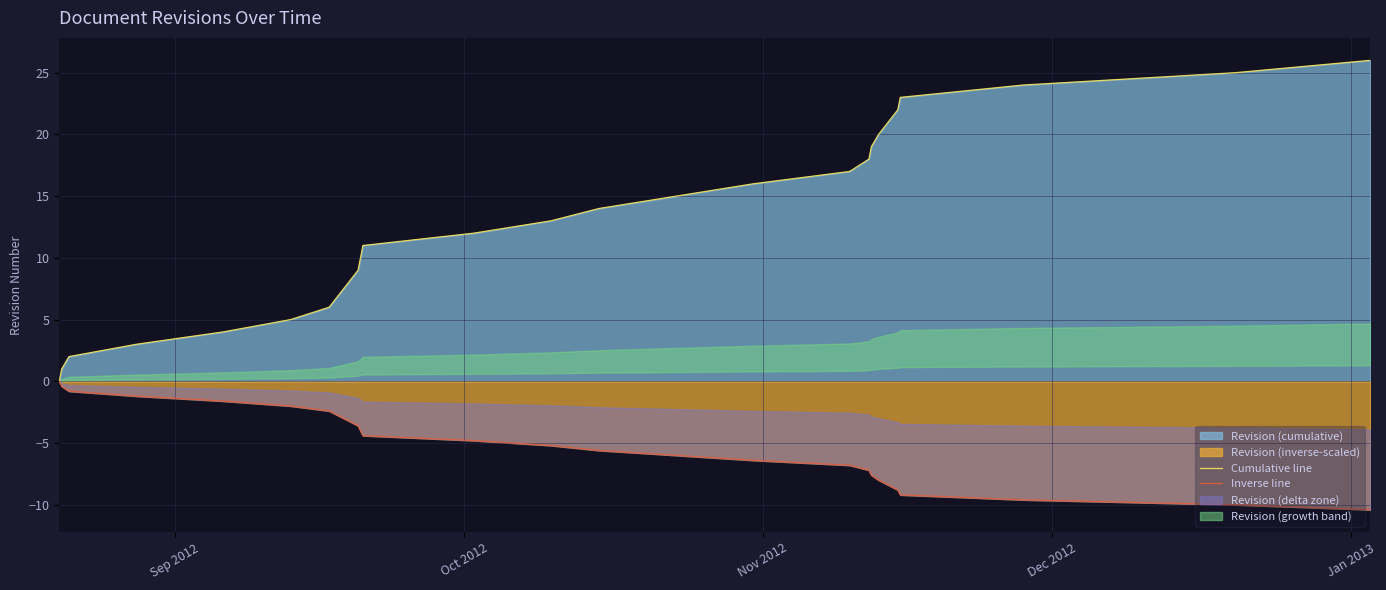

Is the value of Inverse line at 13 greater than the value of Cumulative line at Sep 2012?

No